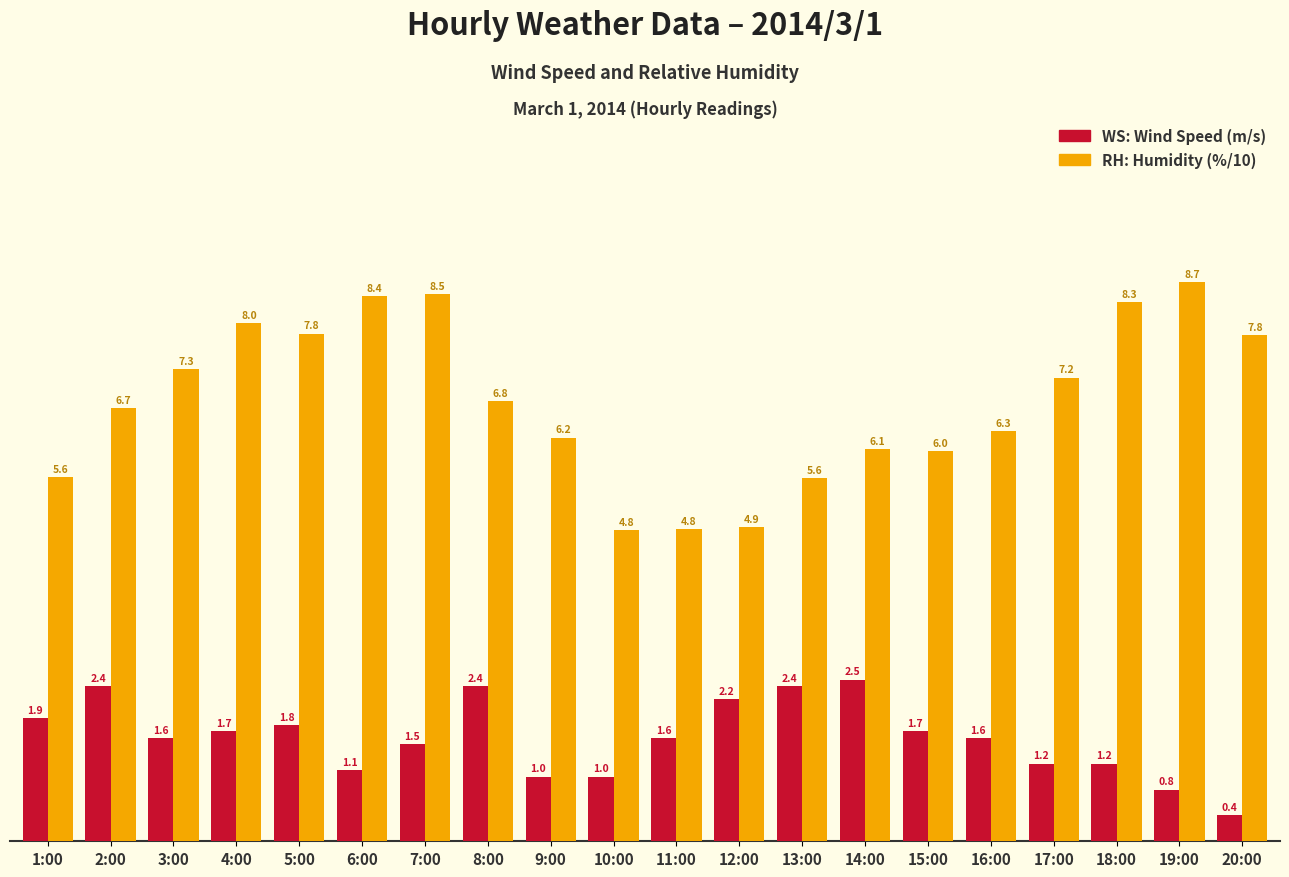

How many bars are there in each group?

2